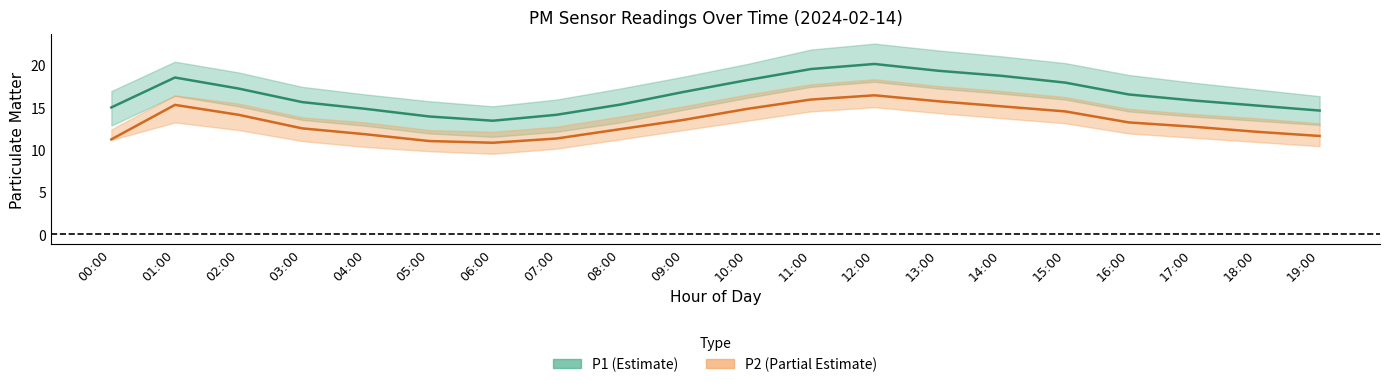

In P1, how many points are higher than both neighbors (excluding endpoints)?

2